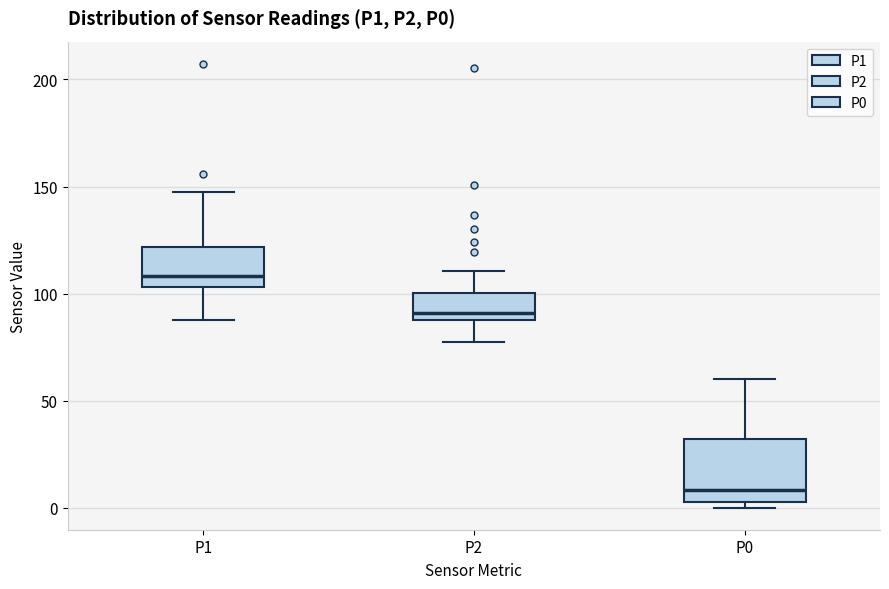

Reading left to right, transcribe this box plot: for each box, give where its median line is, the range the box spans, and where its two whiskers end, as read against the y-axis. The values are not printed on the chart, so give them approximately, as read against the axis.

P1: median 110, box 105 to 120, whiskers 90 to 150
P2: median 90 (just above the box's lower edge), box 90 to 100, whiskers 75 to 110
P0: median 10, box 0 to 30, whiskers 0 (just below the box's lower edge) to 60